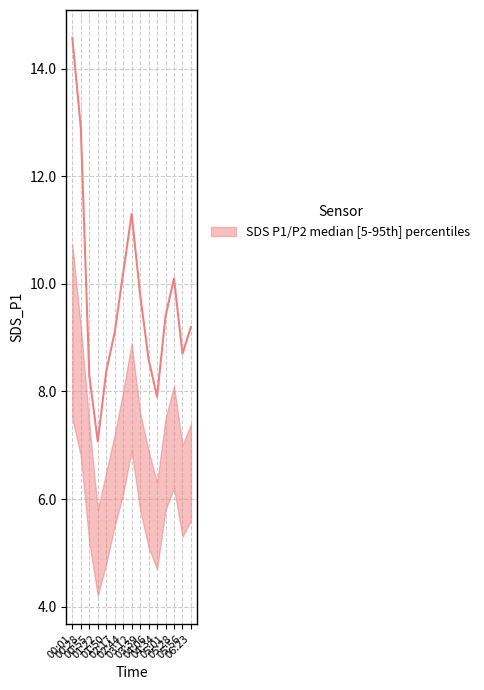

What is the difference between the second highest and second lowest values in the SDS_P1 series?

5.0